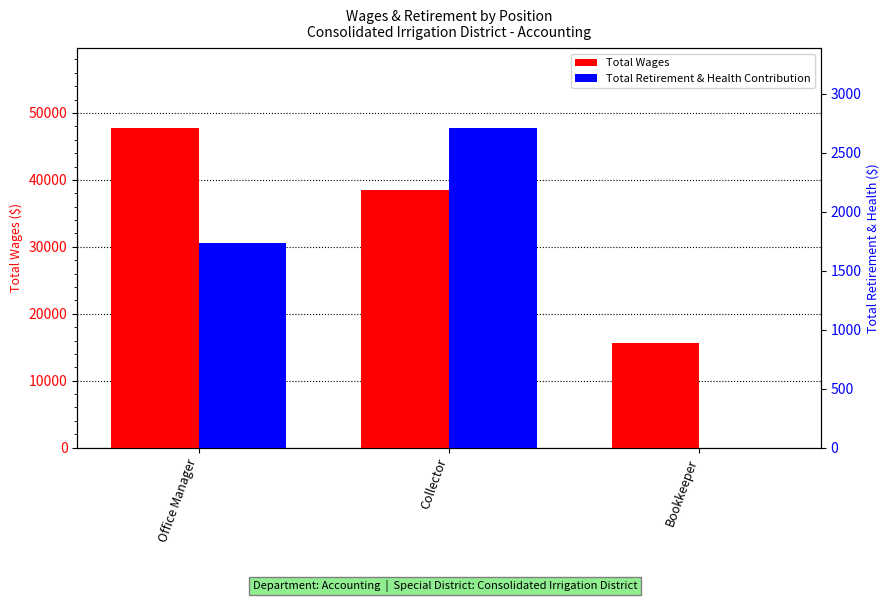

How many bars are there in total?

6